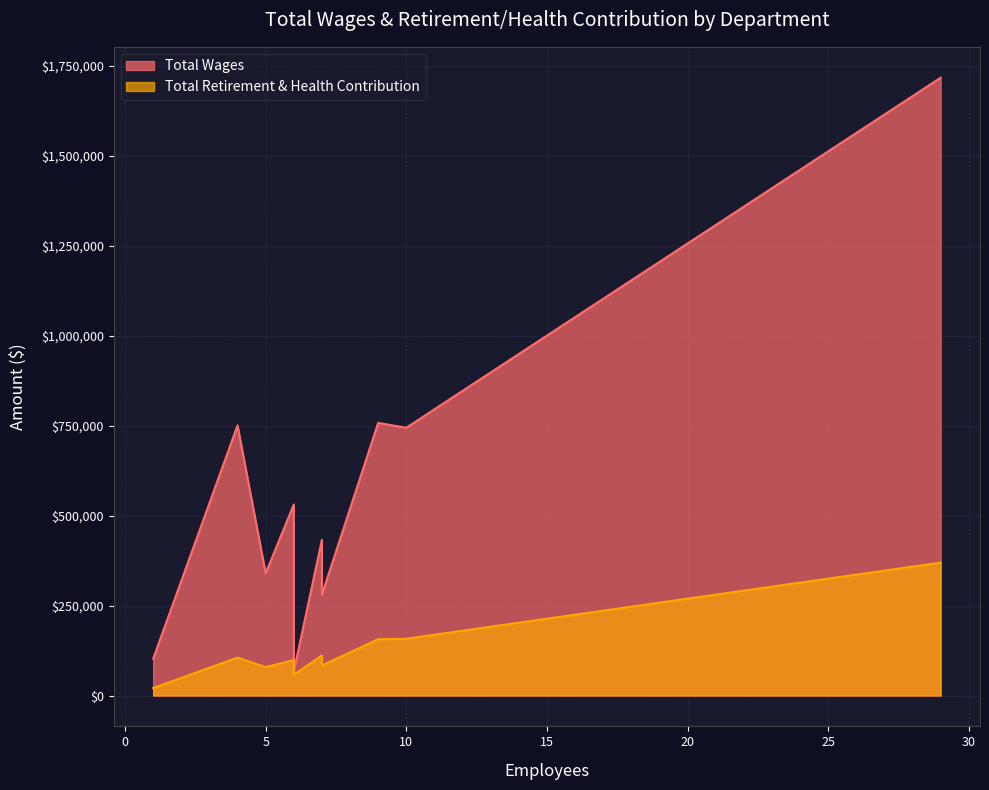

Rank the series by their average value, from highest to lowest.

Total Wages, Total Retirement & Health Contribution